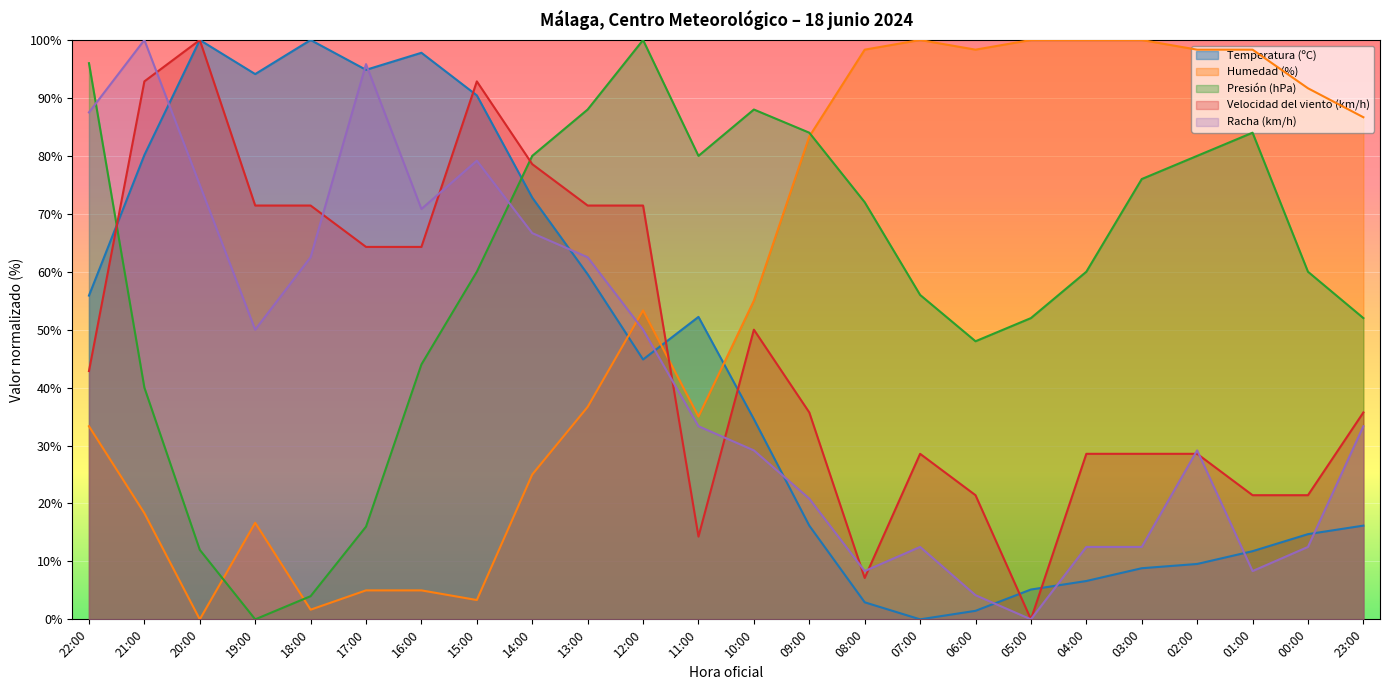

How many positive values does the Humedad (%) series have?

23